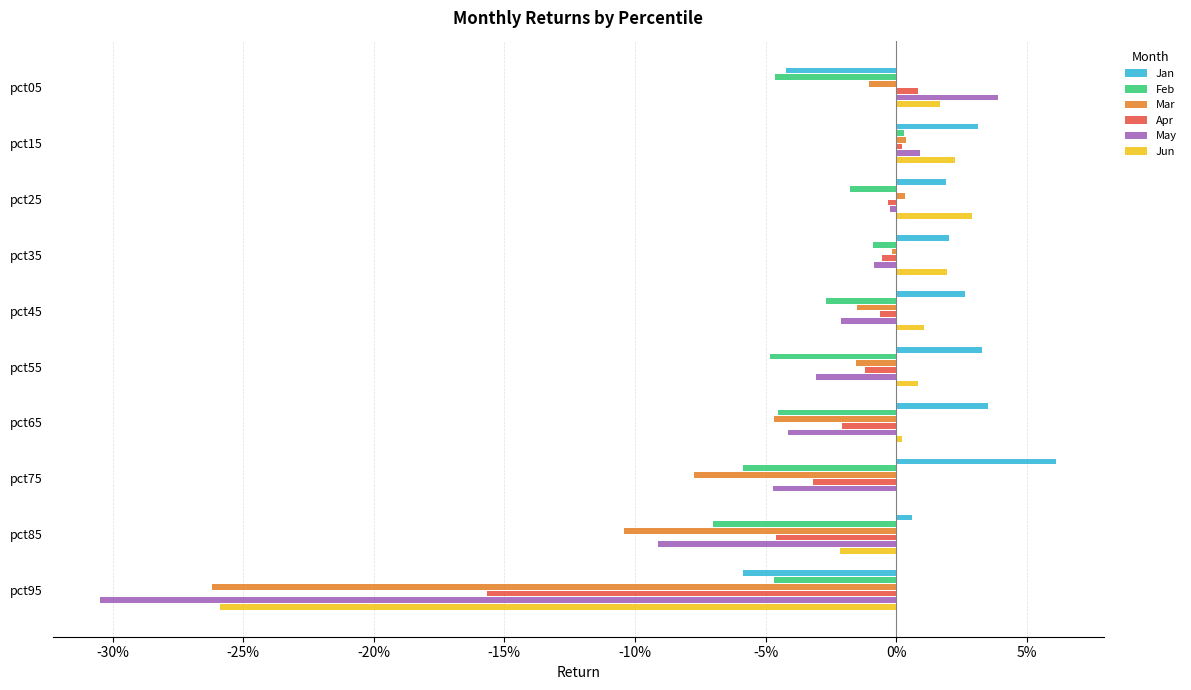

At which label does Jun reach its peak?

pct25